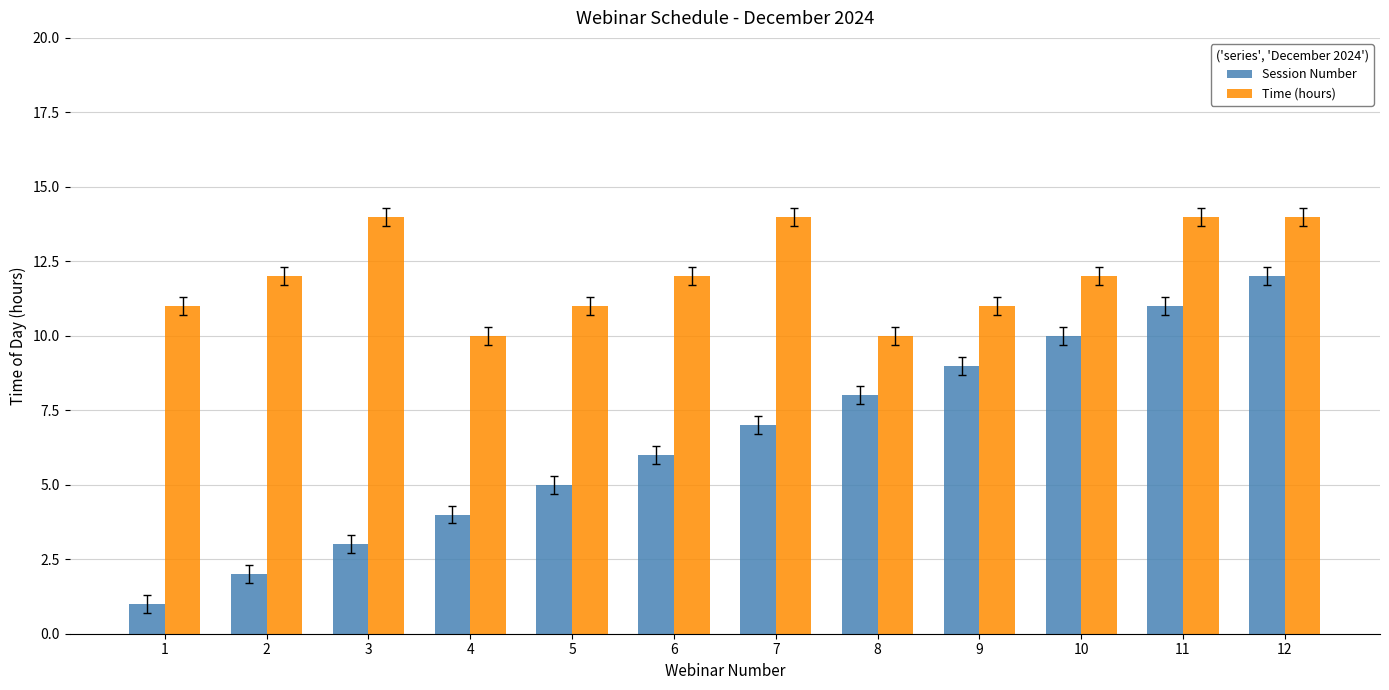

What is the difference between the second highest and minimum values in the Time (hours) series?

4